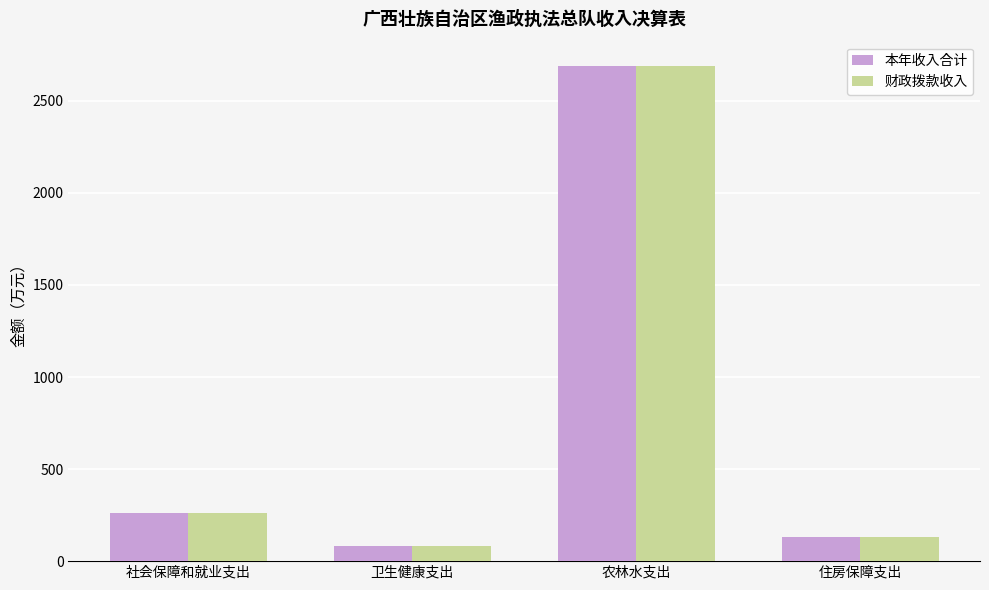

What is the value of the 财政拨款收入 bar at the 1st from the left?

264.0